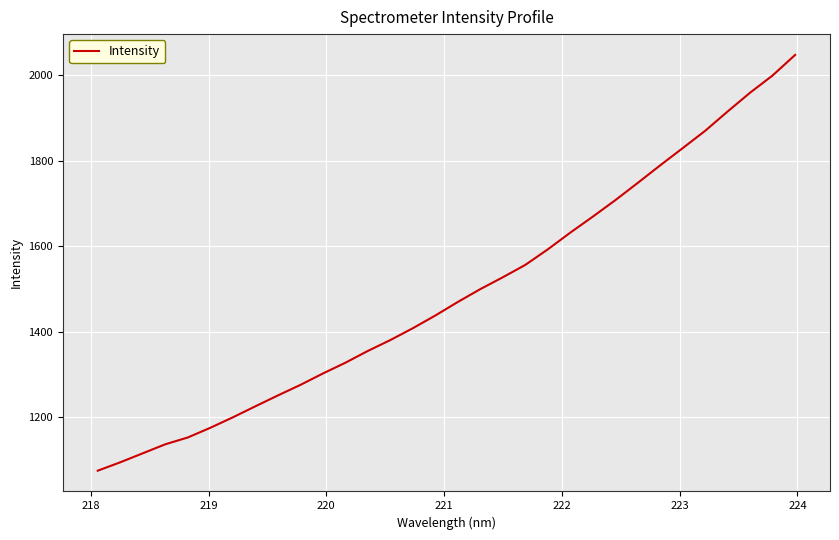

What is the maximum value shown in the chart?

2048.2